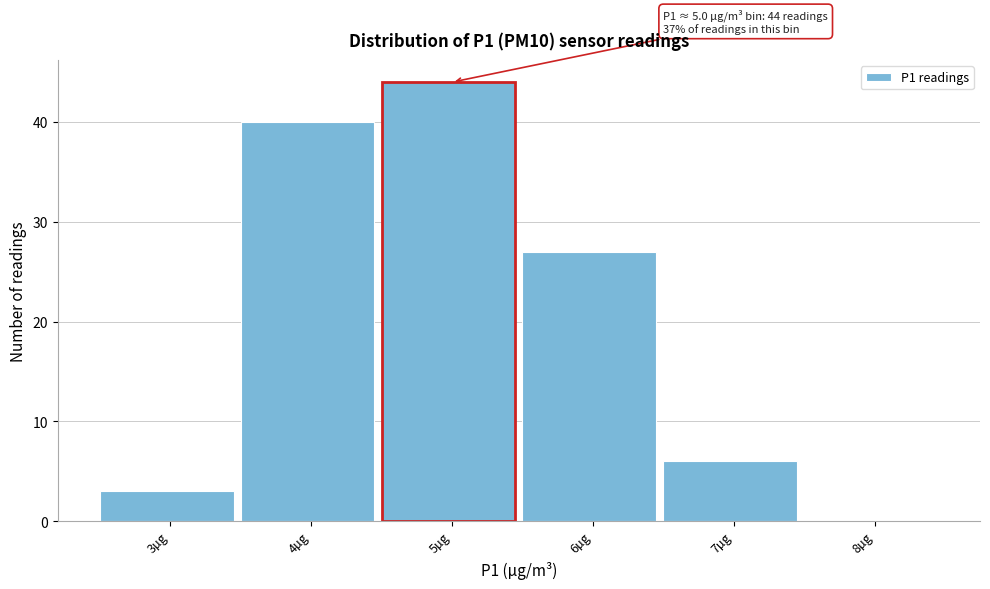

Reading right to left, extract all data points from this chart.

8µg=0	7µg=6	6µg=27	5µg=44	4µg=40	3µg=3